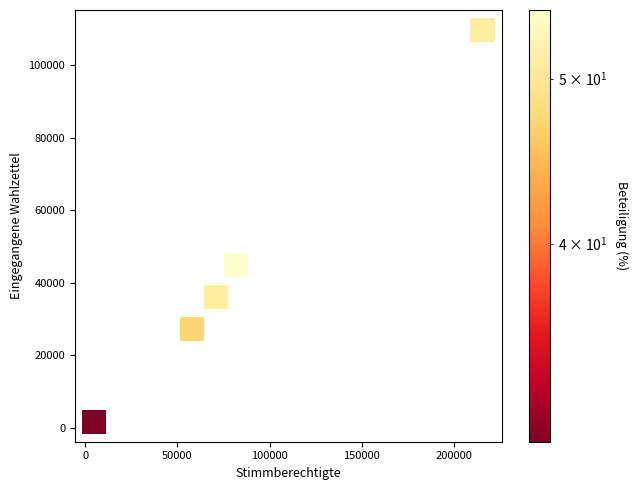

What is the range of Y values (max minus min)?

108353